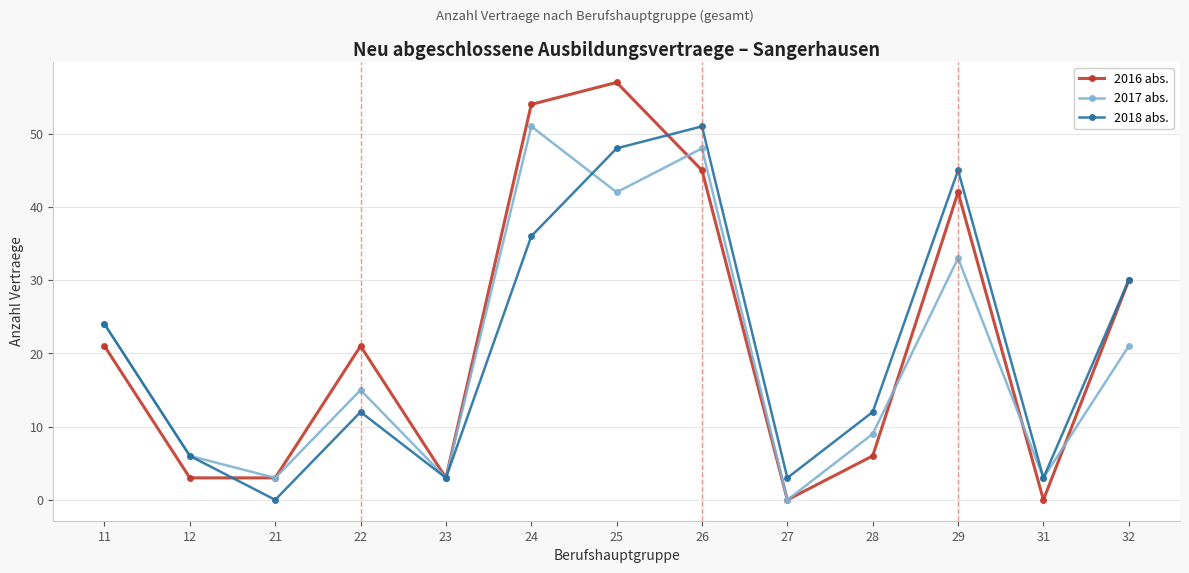

What is the difference between the highest and lowest values at 12?

3